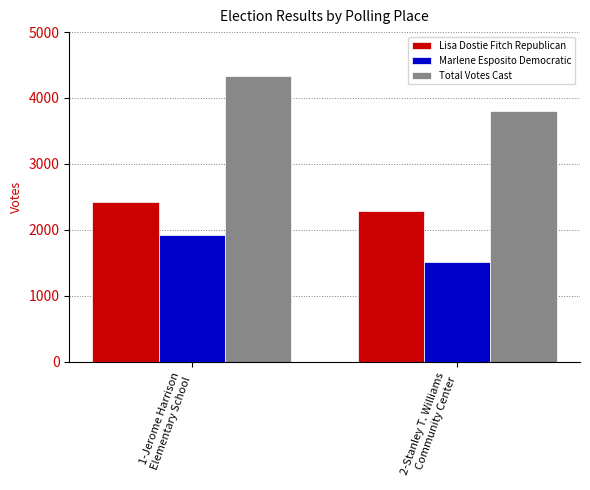

Count the Total Votes Cast values in the range 3802 to 4334.

2